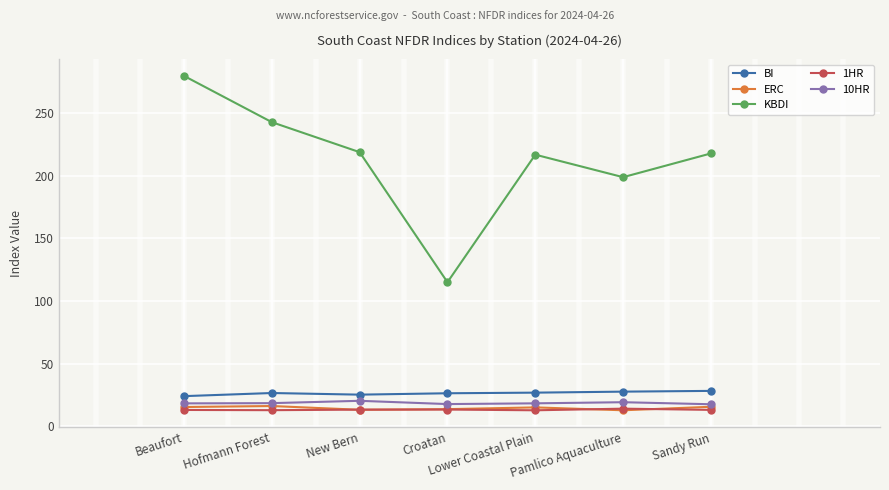

The 1HR series shows 13.2 at Croatan. True or false?

True